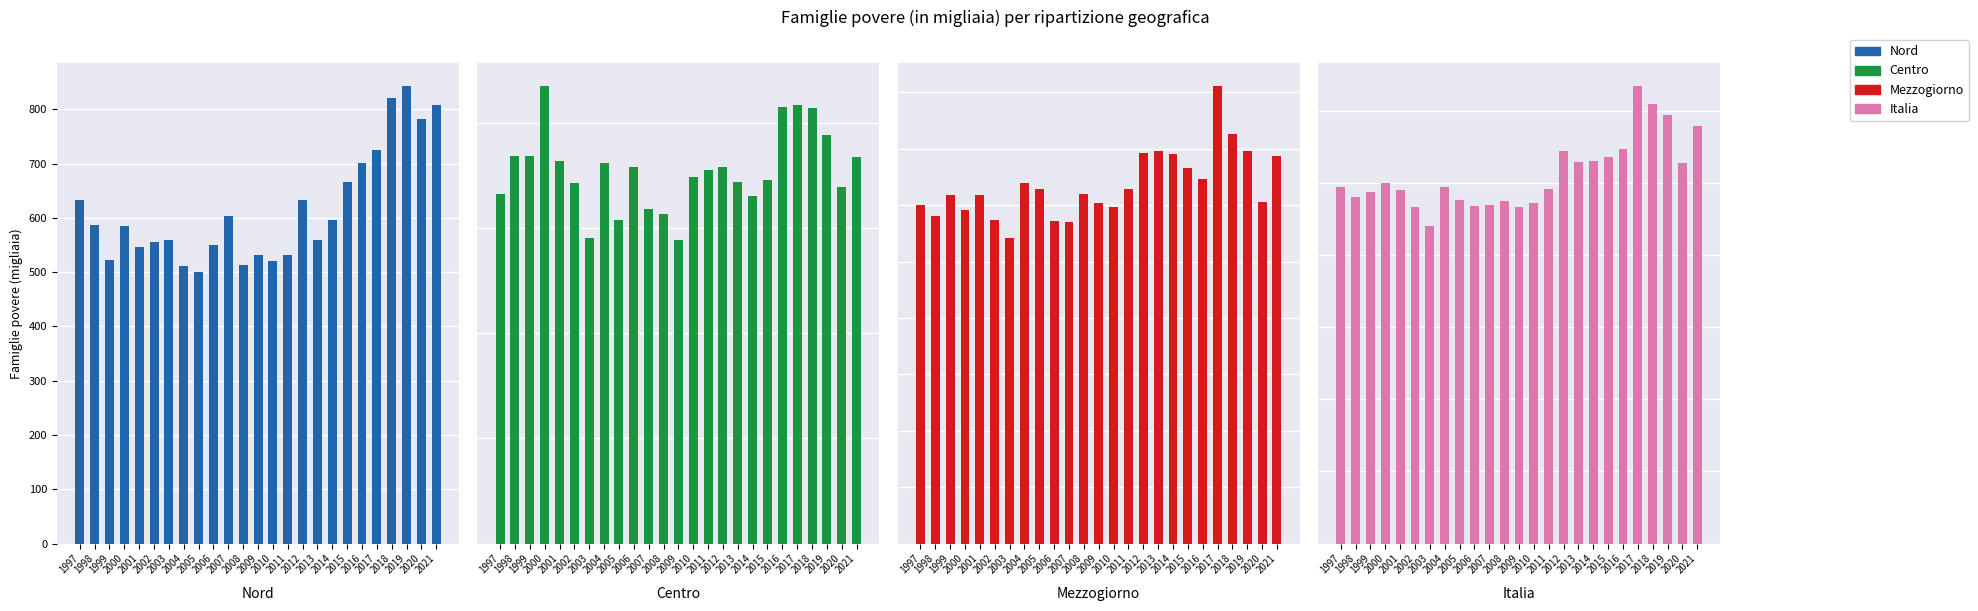

What is the difference between the Mezzogiorno values at 1998 and 2006?

20.0